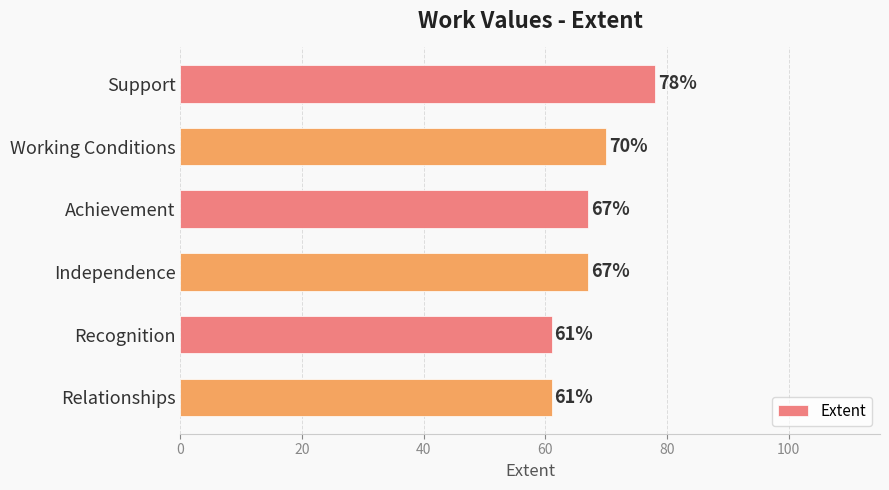

True or false: the data shows 117 at Independence.

False